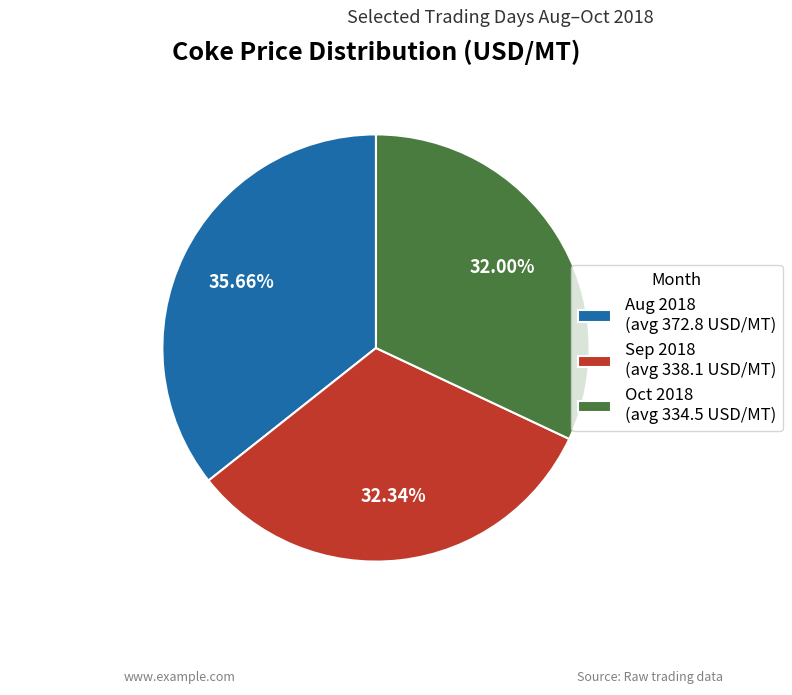

Is there a majority slice in this chart?

No